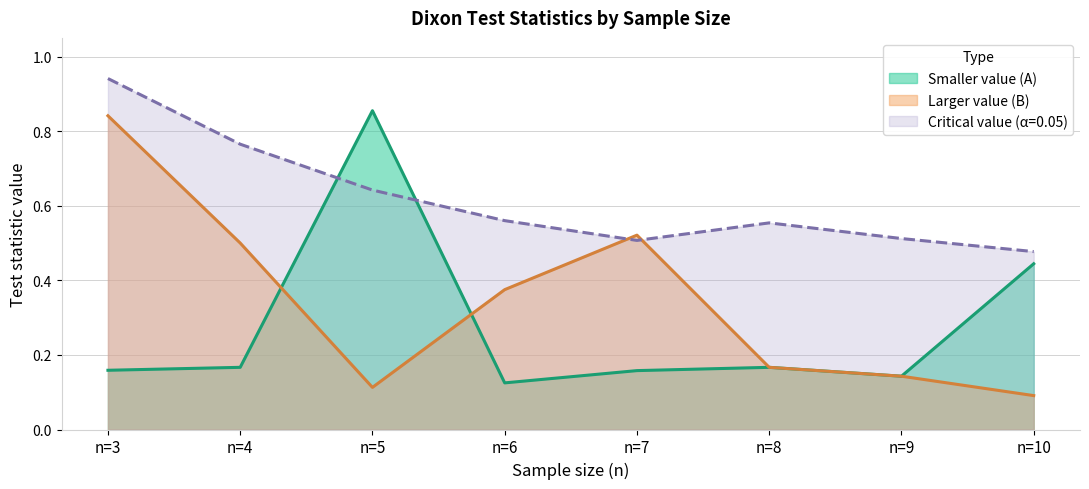

What is the sum of all Smaller value (A) values?

2.2